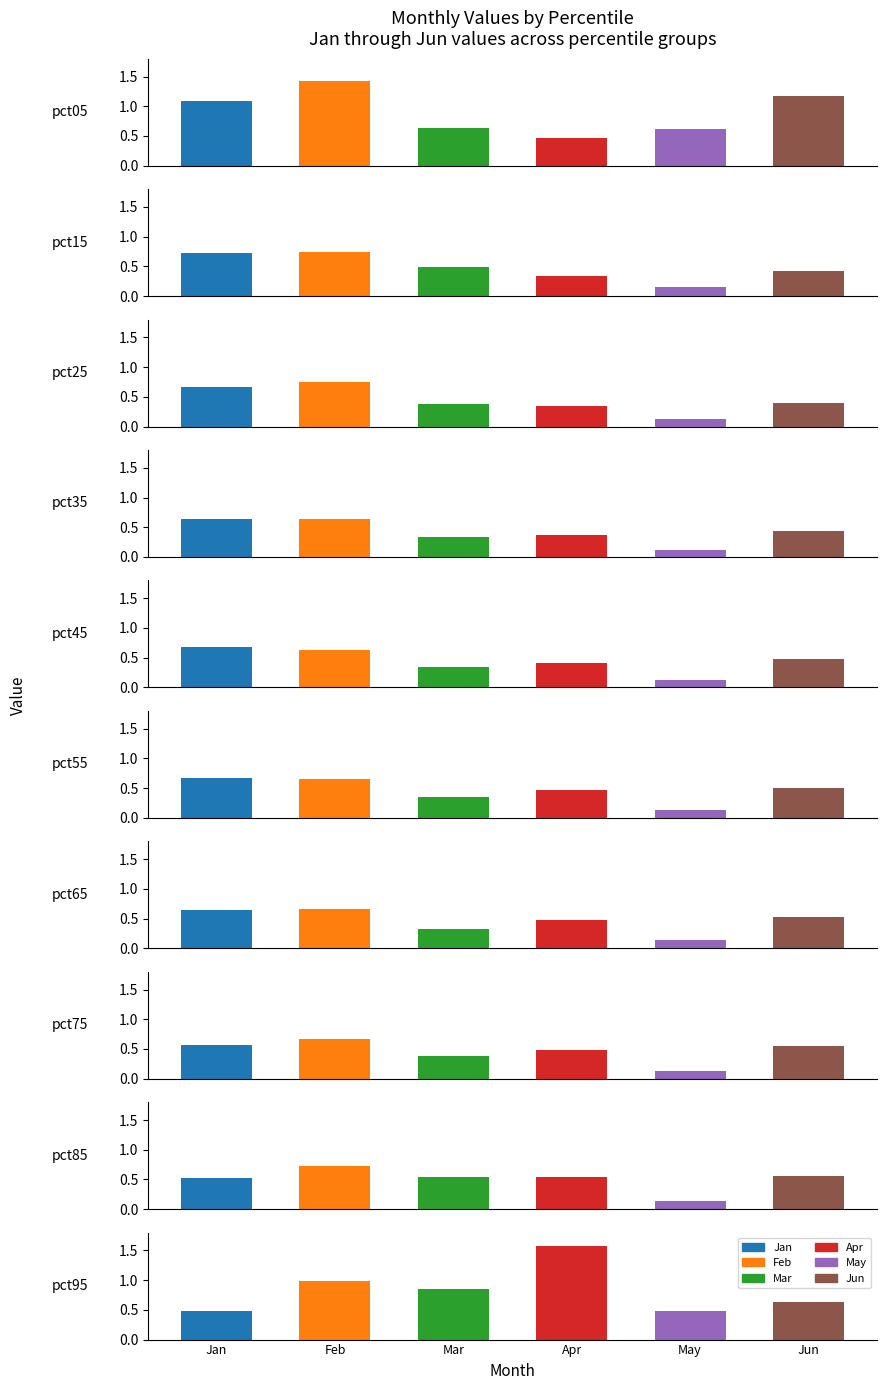

Are the bars horizontal?

No